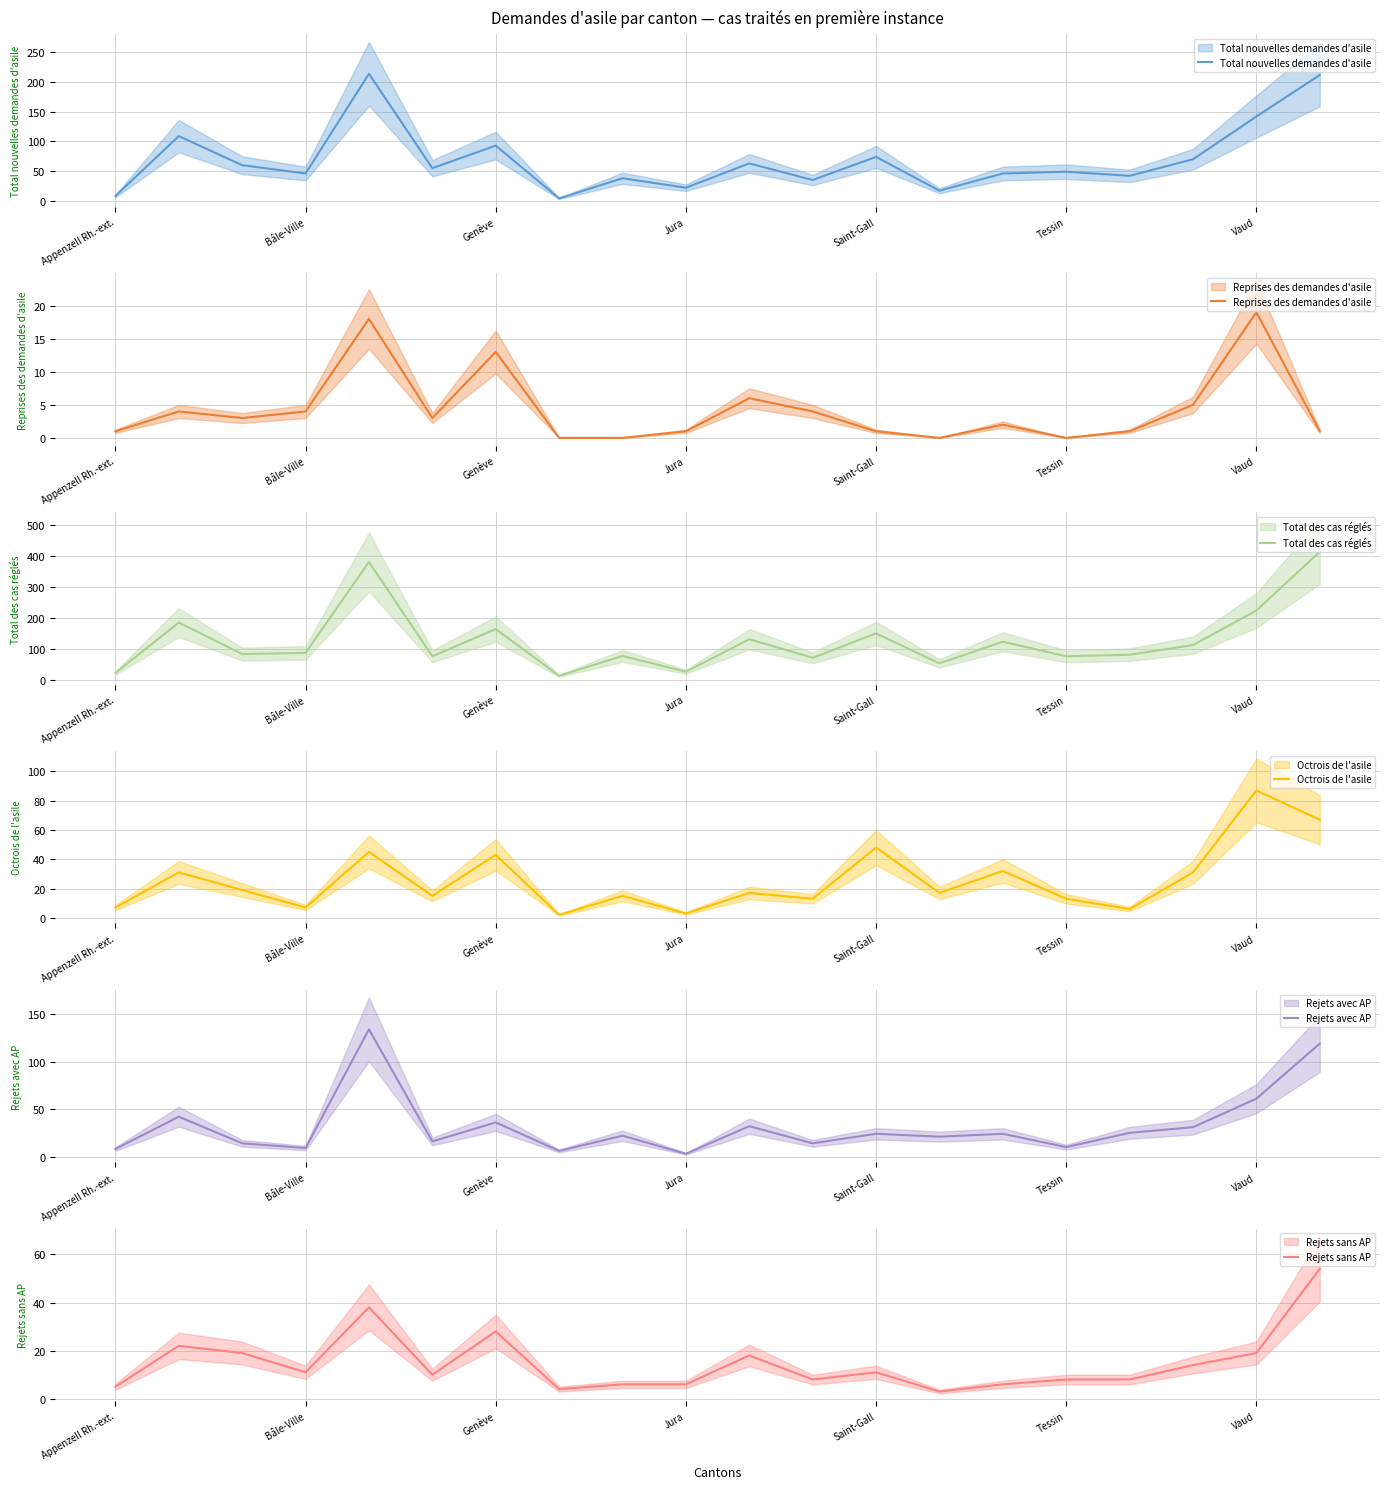

What is the average value of the Rejets sans AP series?

15